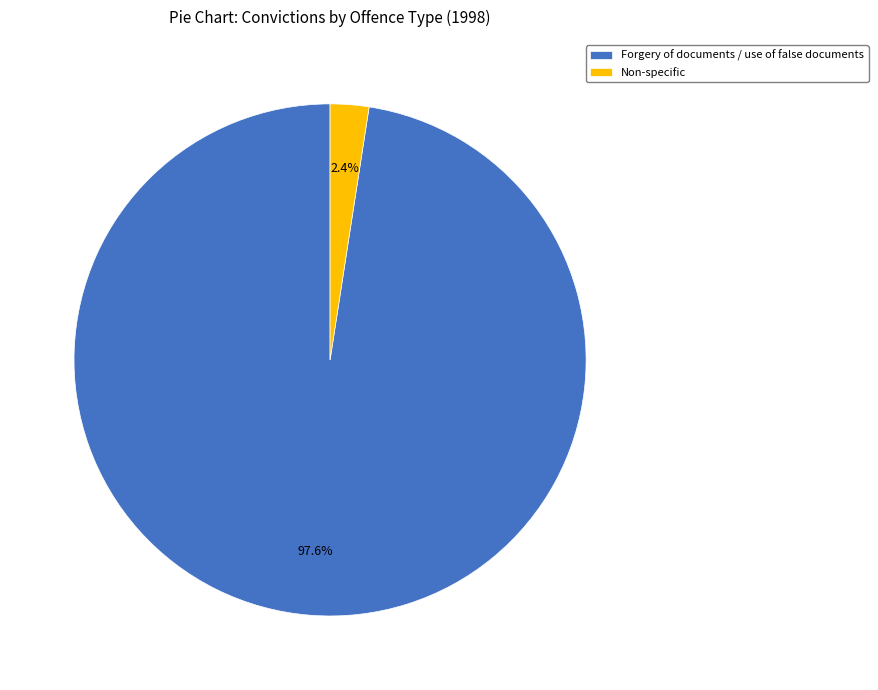

Count the number of slices in the pie.

2